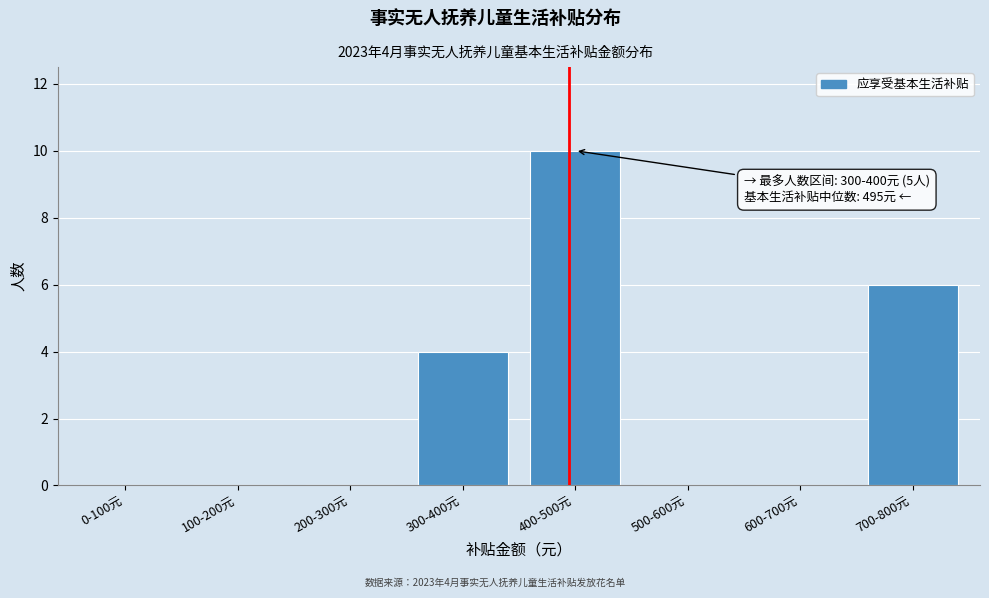

Reading left to right, what are all the values shown in this chart?

0-100元=0	100-200元=0	200-300元=0	300-400元=4	400-500元=10	500-600元=0	600-700元=0	700-800元=6